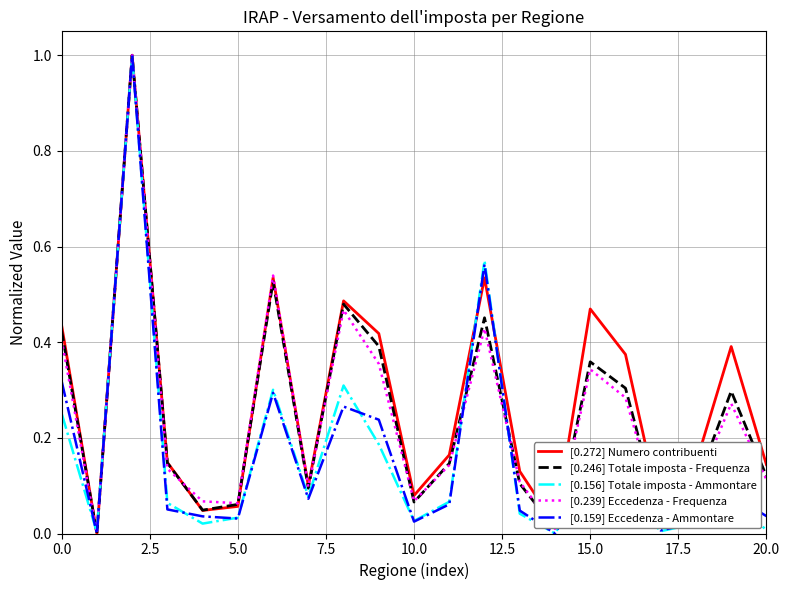

Does the chart have visible grid lines?

Yes